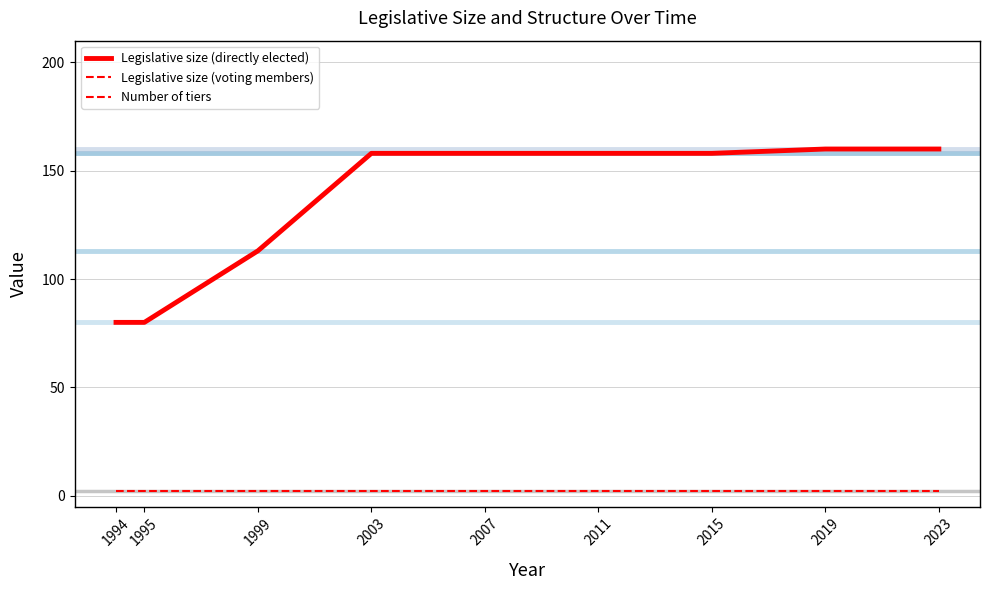

Reading right to left, transcribe all the data shown in this chart.

Legislative size (directly elected): 160	160	158	158	158	158	113	80	80
Legislative size (voting members): 160	160	158	158	158	158	113	80	80
Number of tiers: 2	2	2	2	2	2	2	2	2